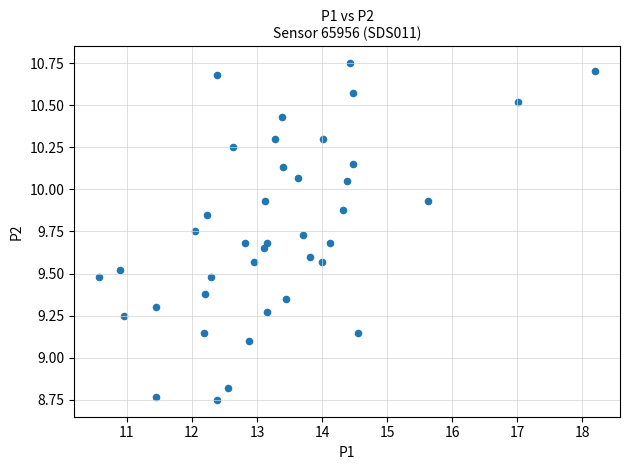

What Y value in the scatter plot is closest to 9?

9.1